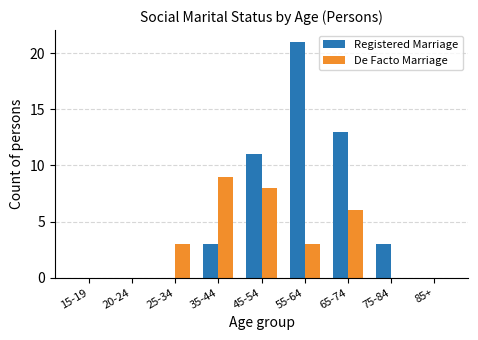

At which label is Registered Marriage closest to 10?

45-54